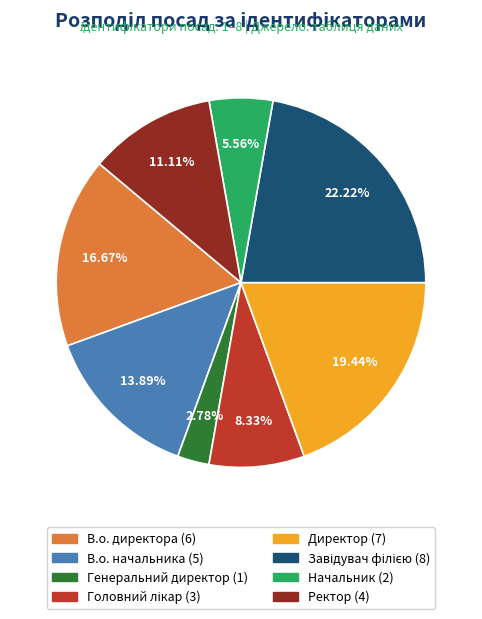

Is it true that Директор is 19% of the pie?

True